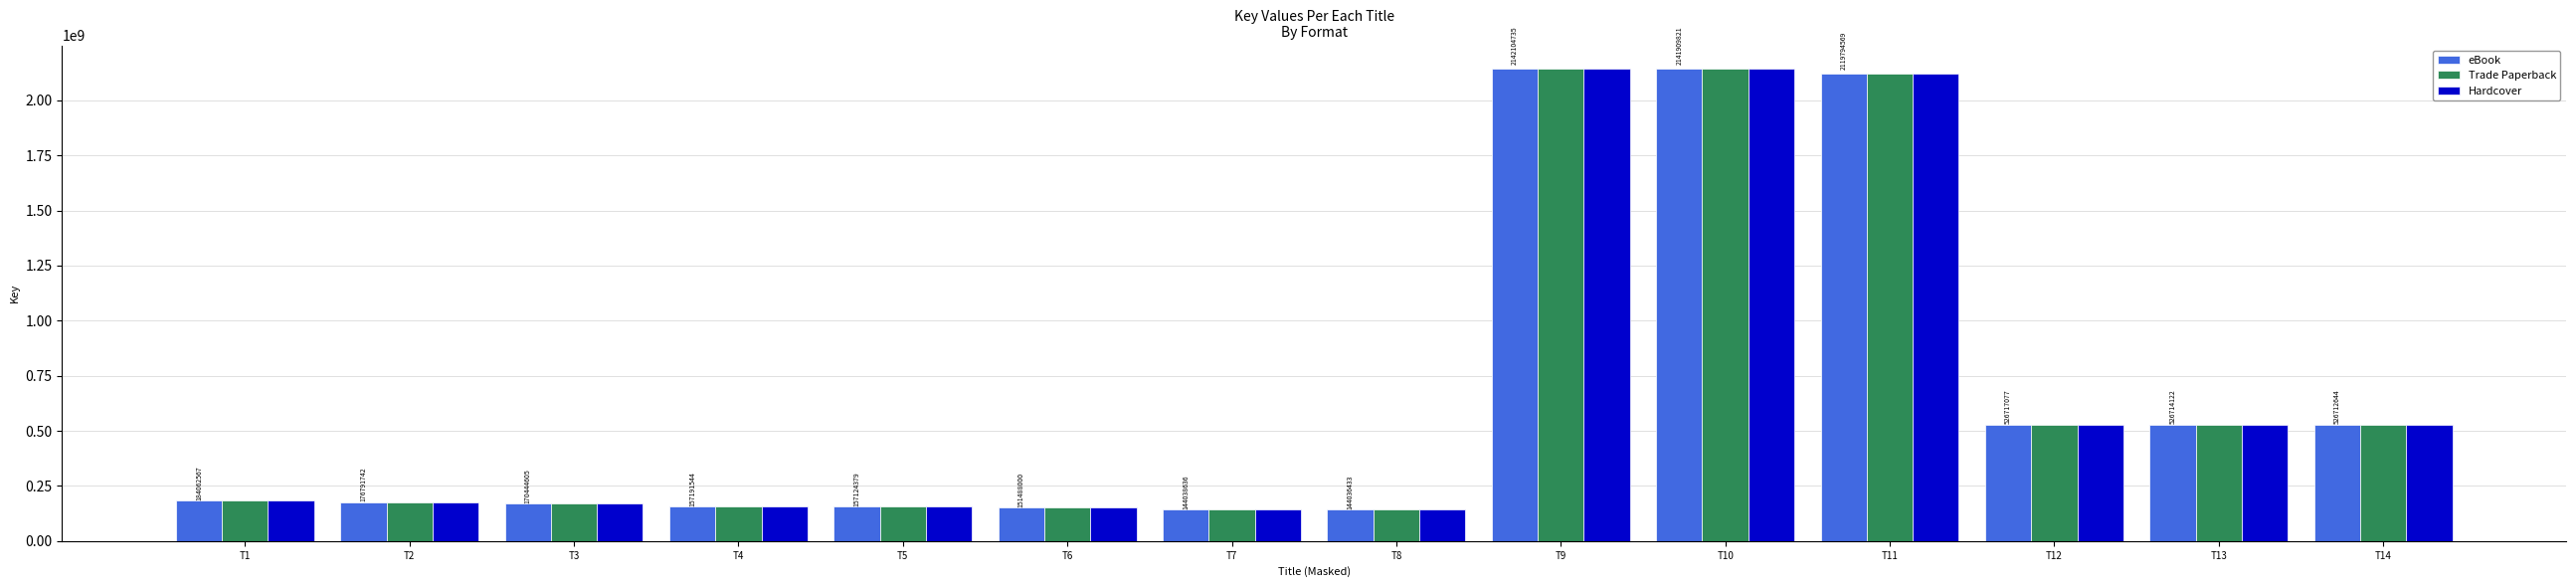

What is the value of the eBook bar at the 12th from the left?

526717077